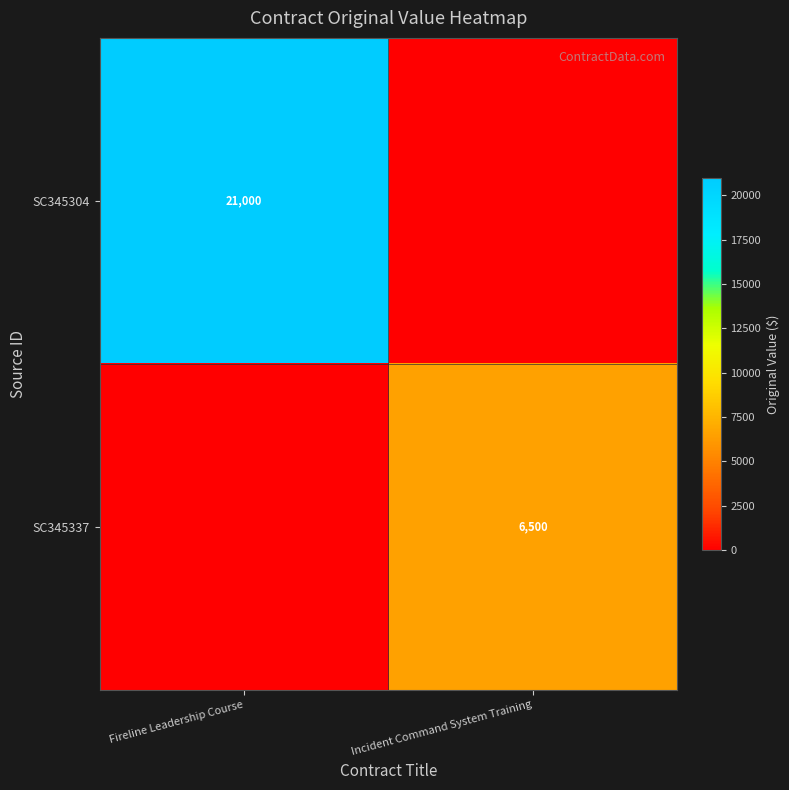

The value of SC345337 at Incident Command System Training is 6500. True or false?

True